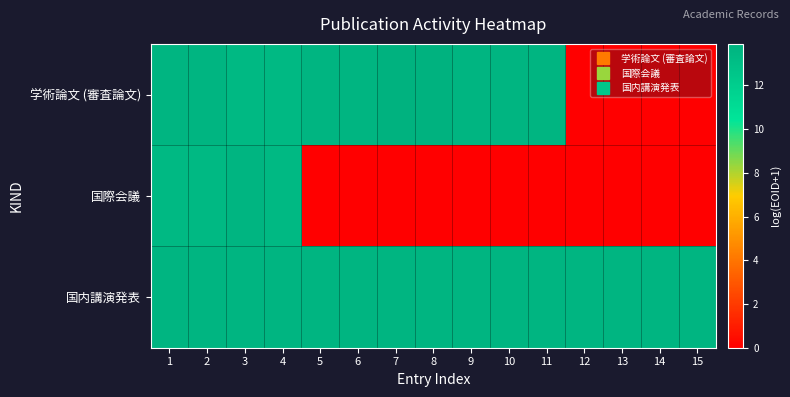

How many series are shown in this chart?

3